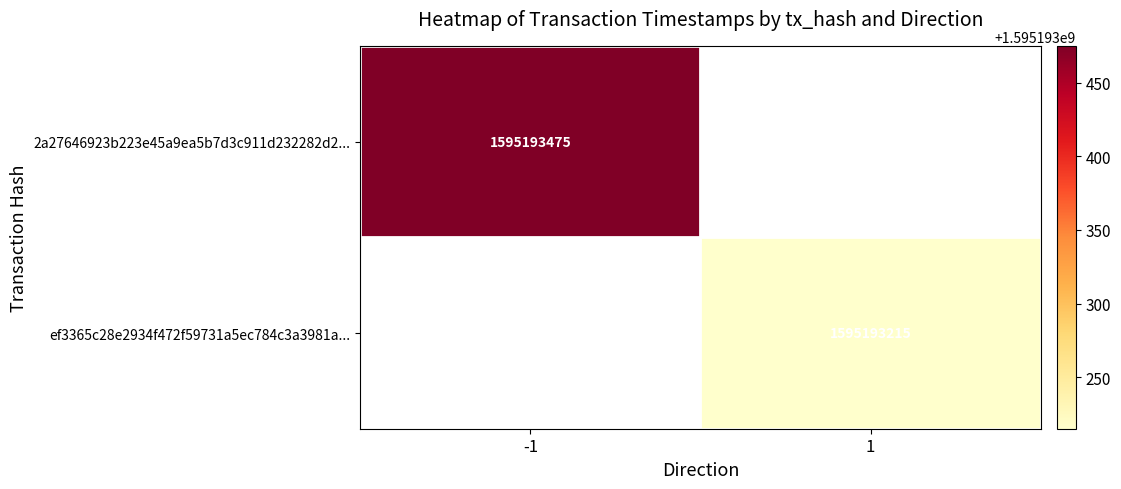

Which series has the largest total across all categories?

2a27646923b223e45a9ea5b7d3c911d232282d2...